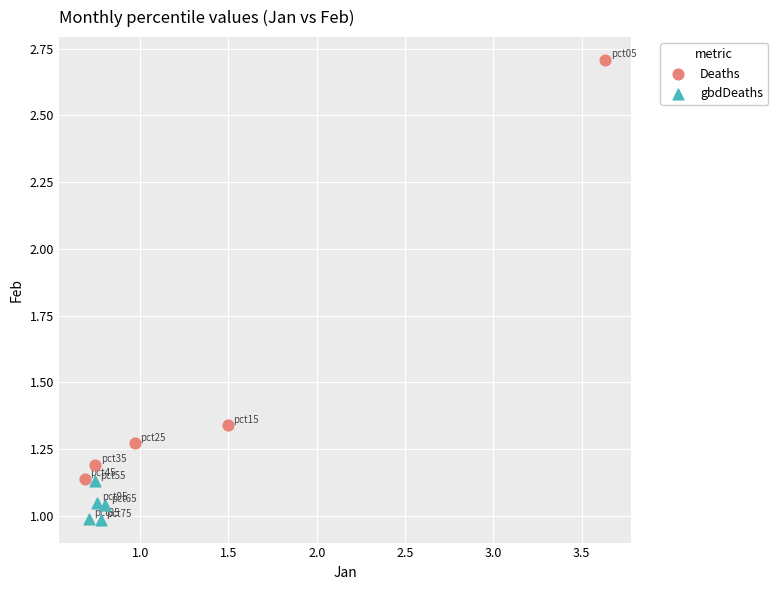

Which series contains the highest Y value?

Deaths